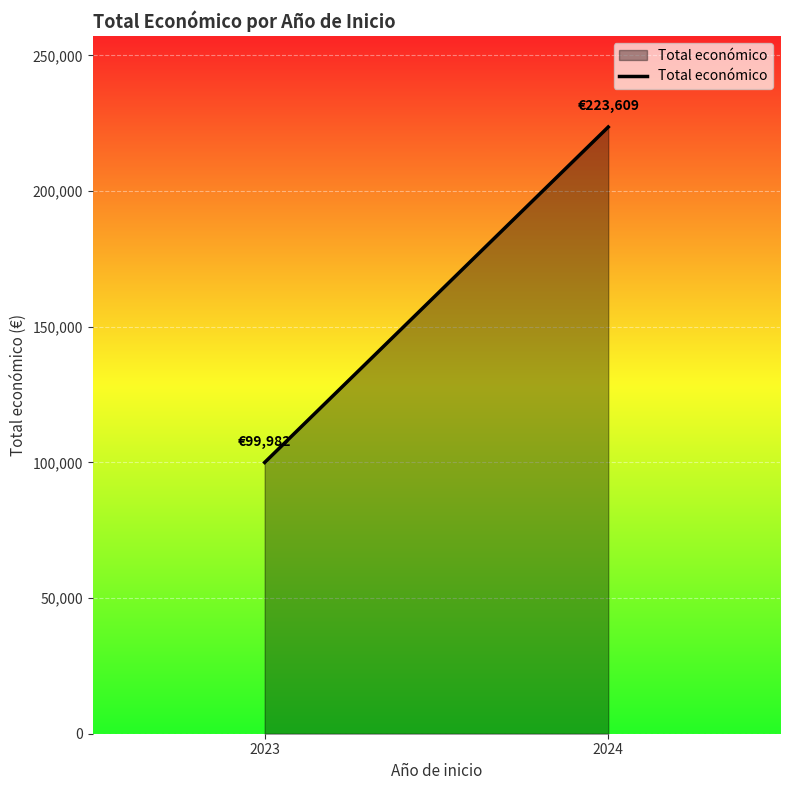

True or false: the data shows 171968 at 2023.

False